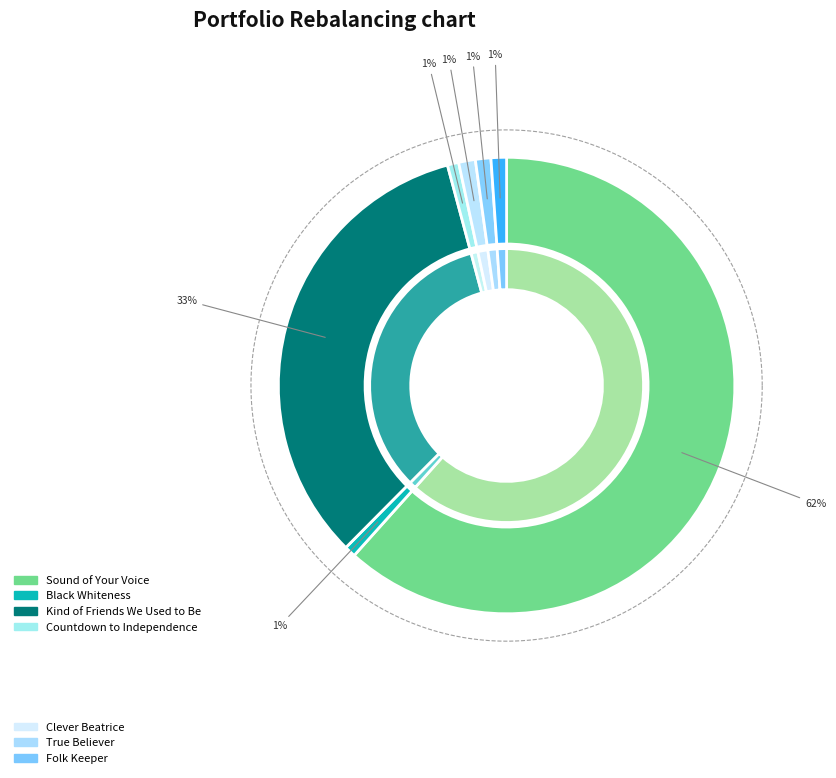

Is it true that Clever Beatrice is 11% of the pie?

False